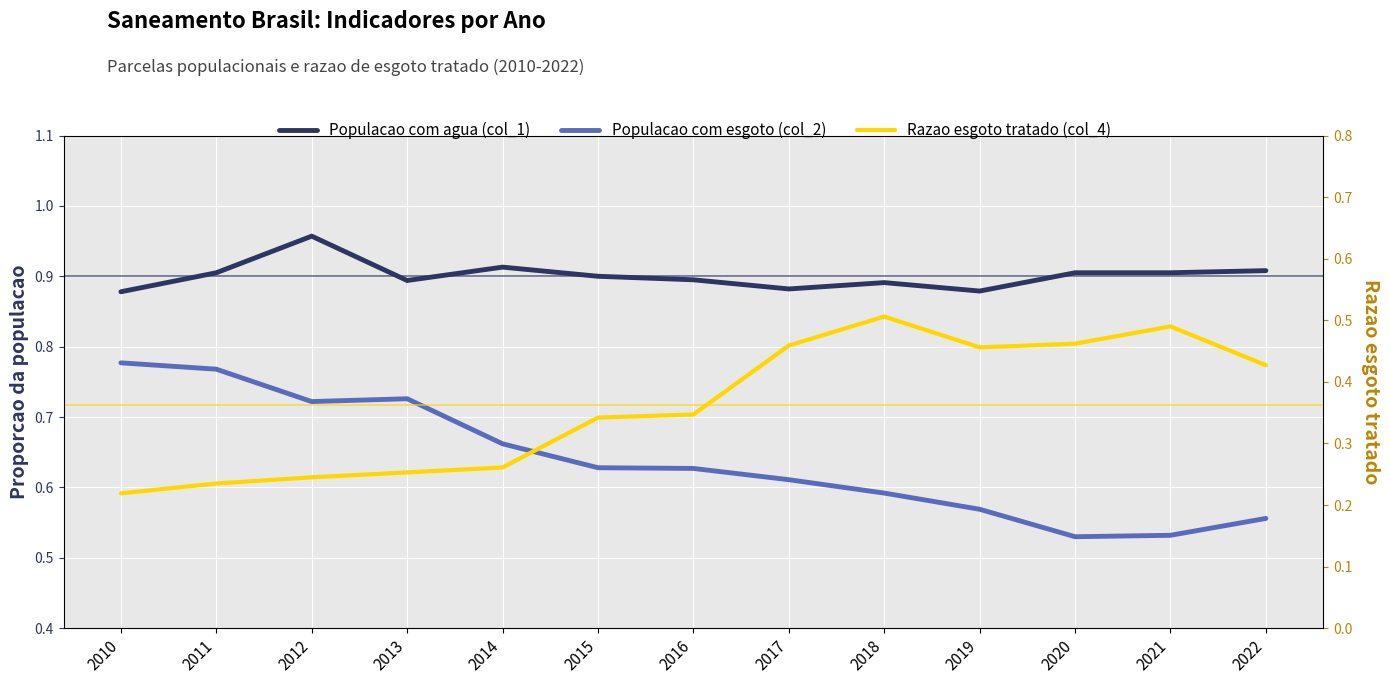

What is the average value of the Populacao com esgoto (col_2) series?

0.6